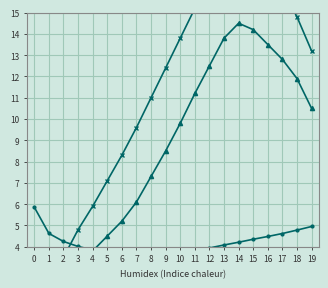

At how many categories does at least one series exceed 4?

20